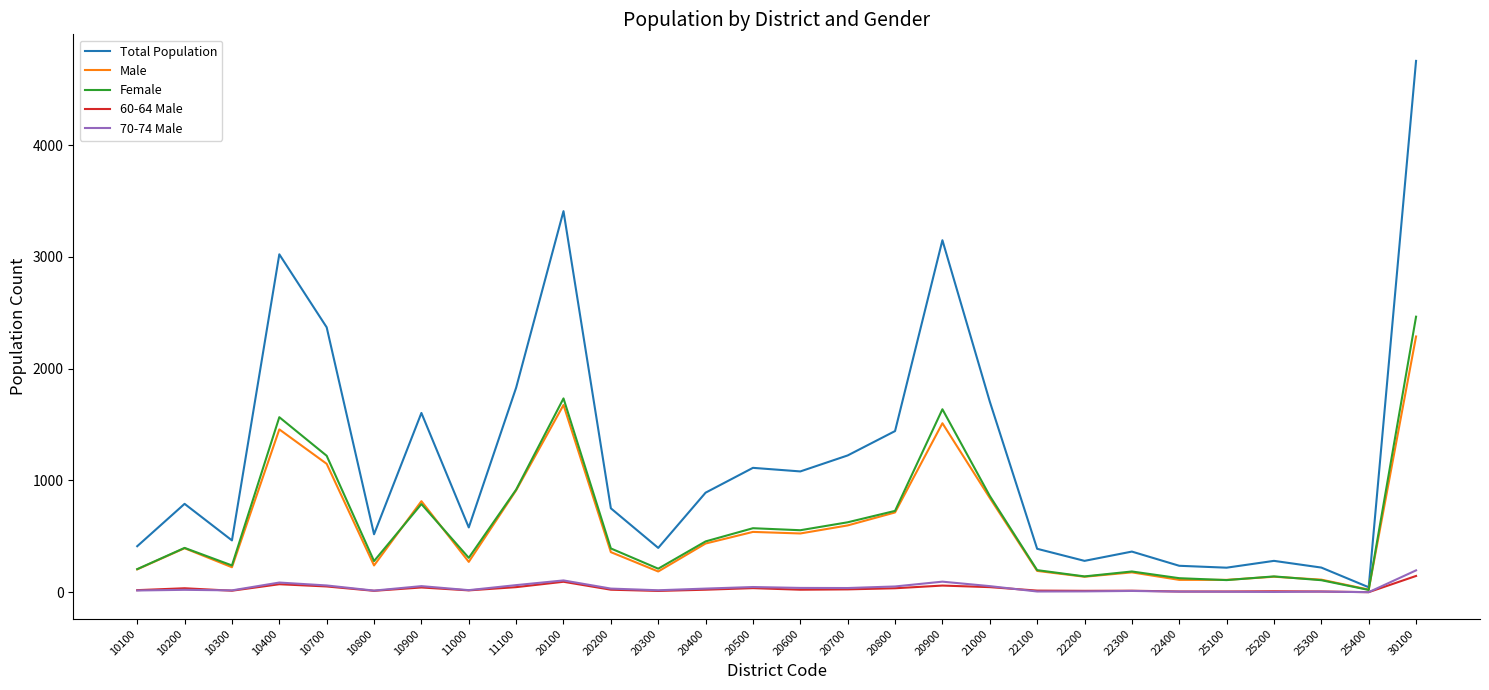

Does the chart have visible grid lines?

No